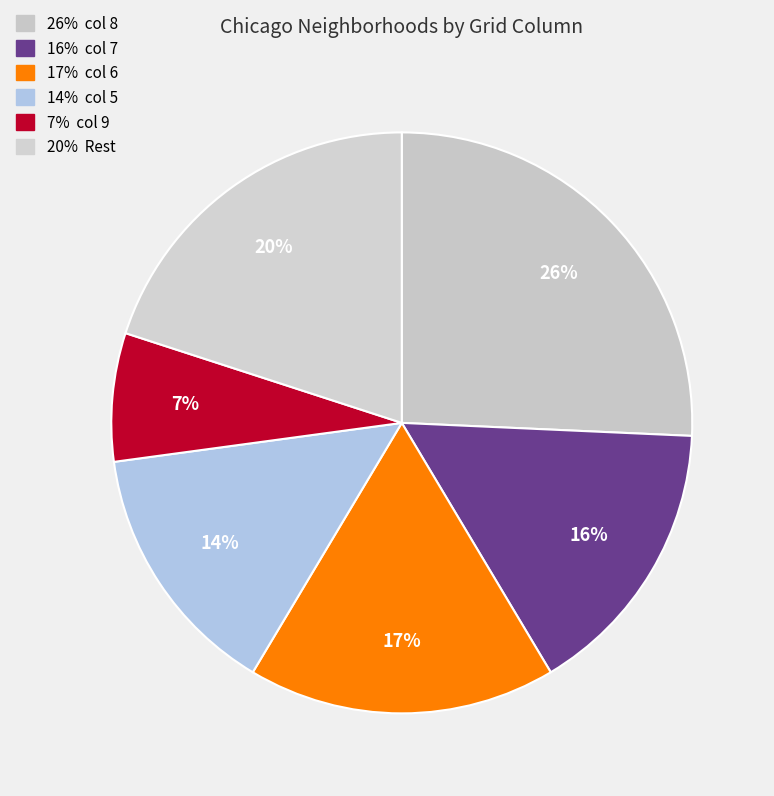

How many segments does this pie chart have?

6